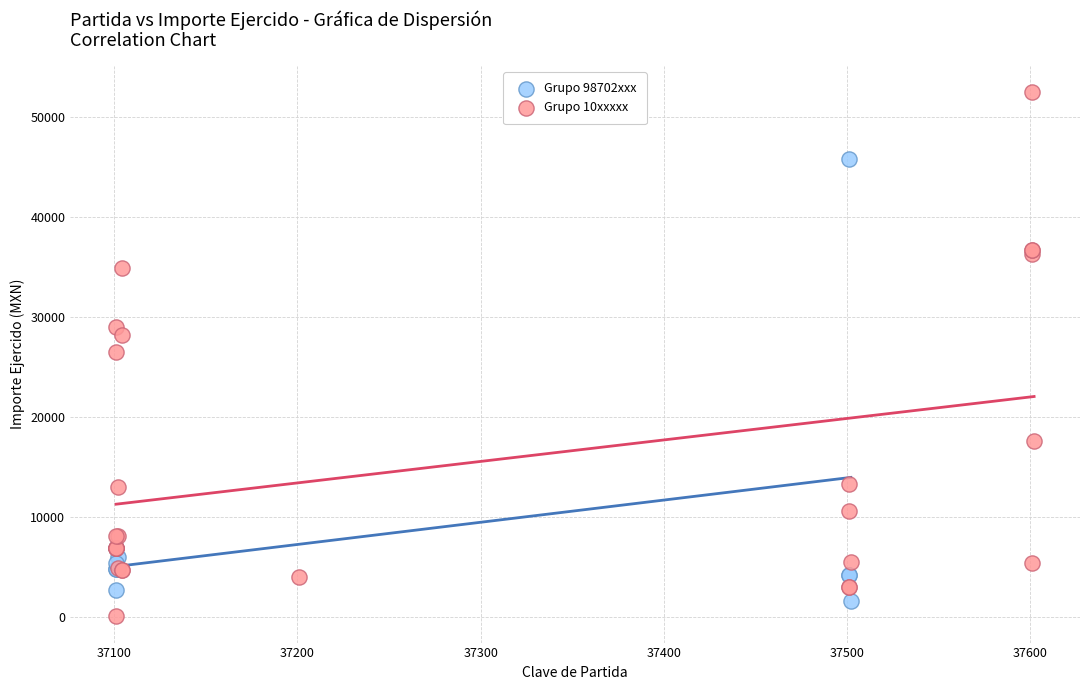

Which series contains the highest Y value?

Grupo 10xxxxx